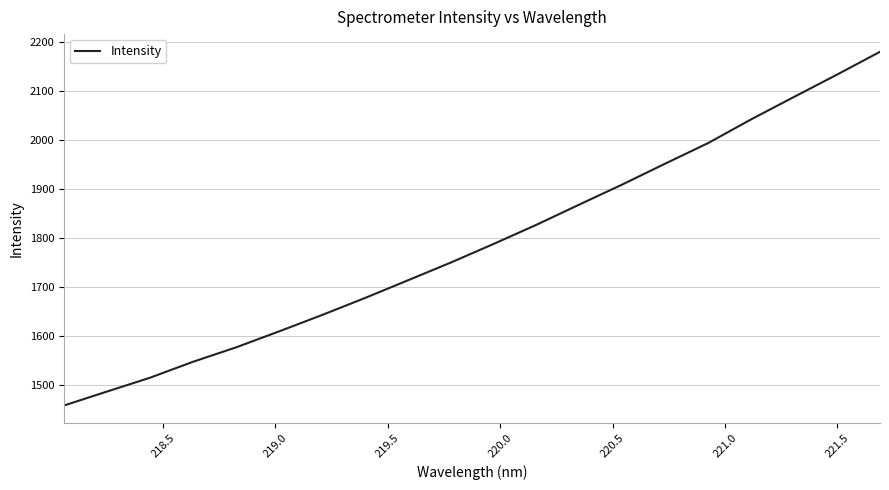

What is the smallest value displayed?

1457.9